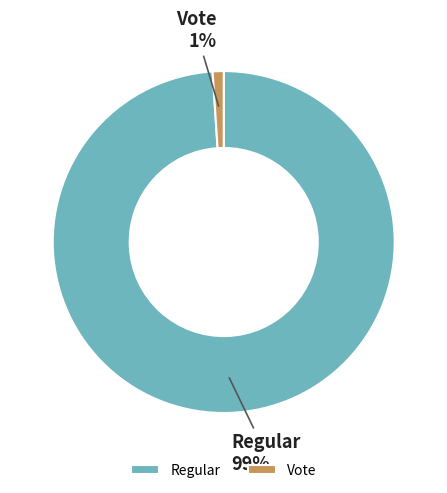

Which has a higher value, Regular or Vote?

Regular